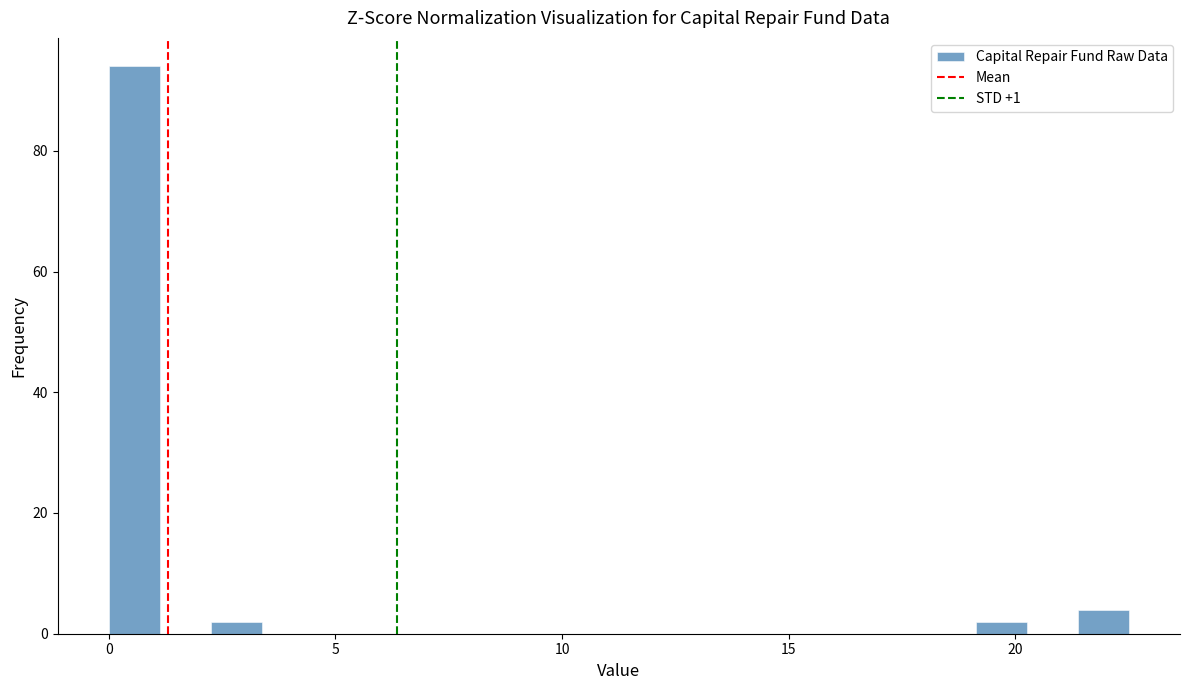

Around what value on the x-axis is the tallest bar? Give the approximate position of its centre, as read against the axis.

0.5